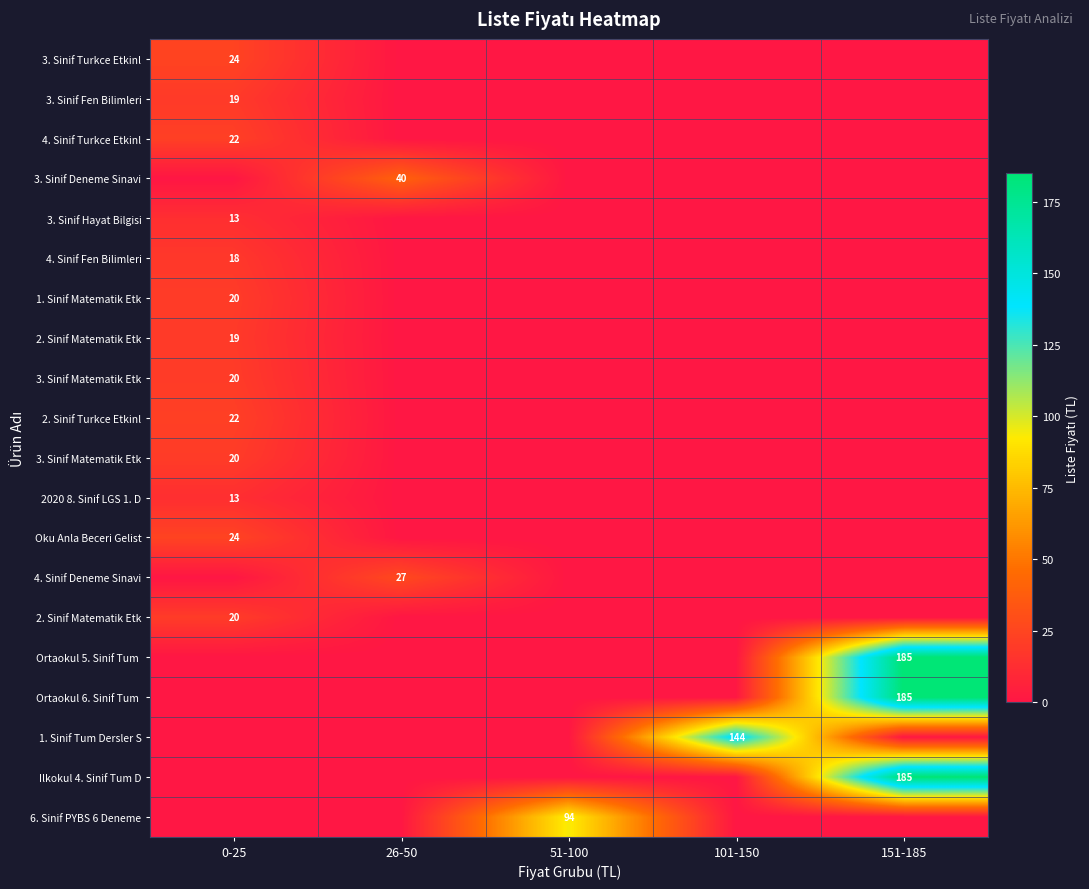

What is the difference between the highest and lowest values at 26-50?

40